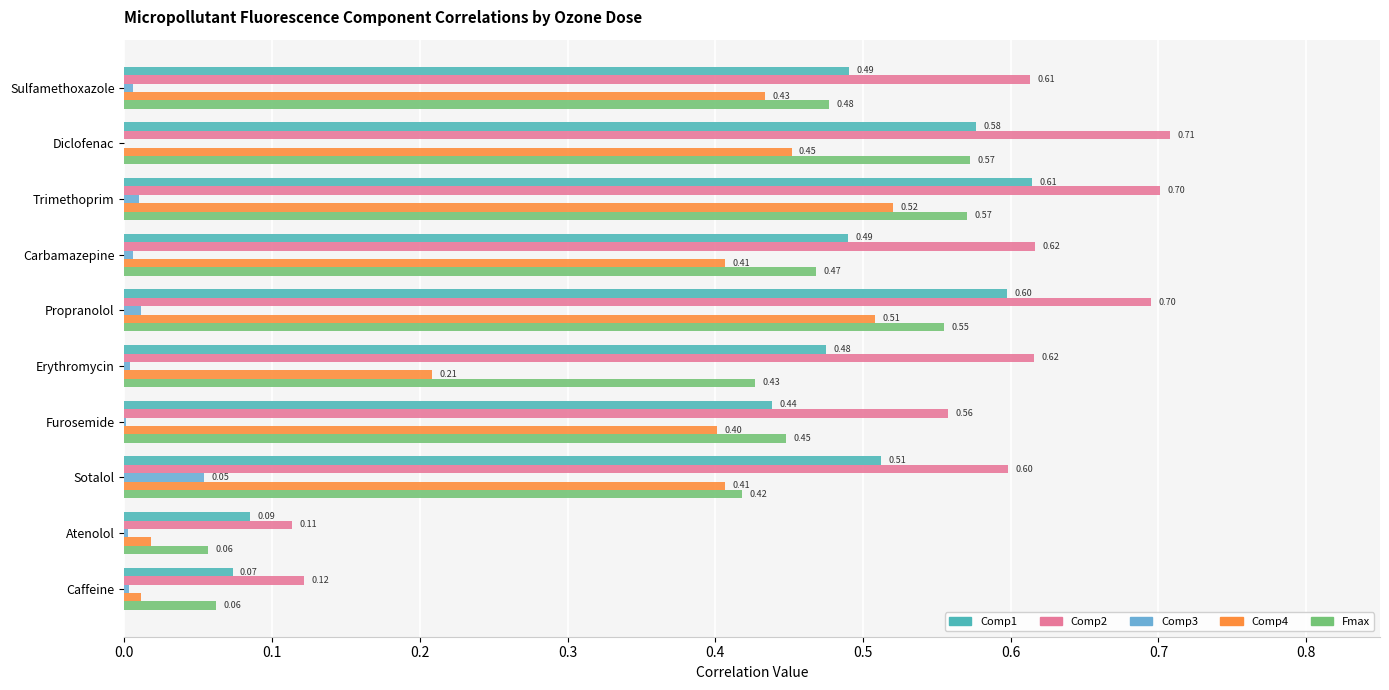

What is the sum of all Comp4 values?

3.4